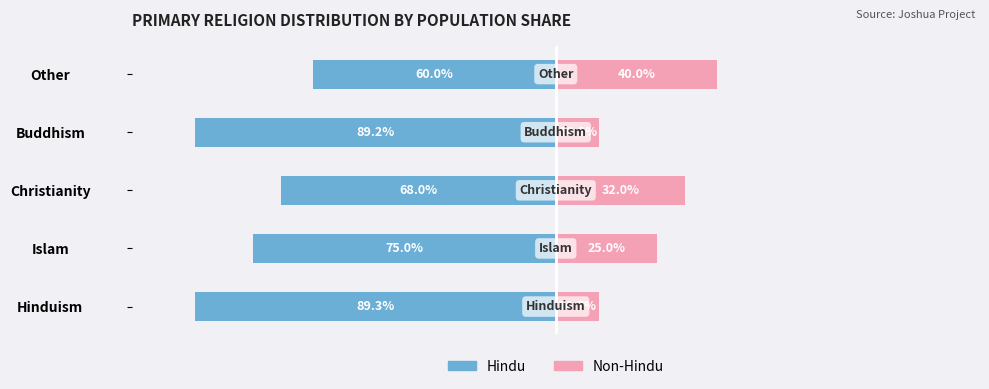

The Hindu Population % series shows -75.0 at Islam. True or false?

True